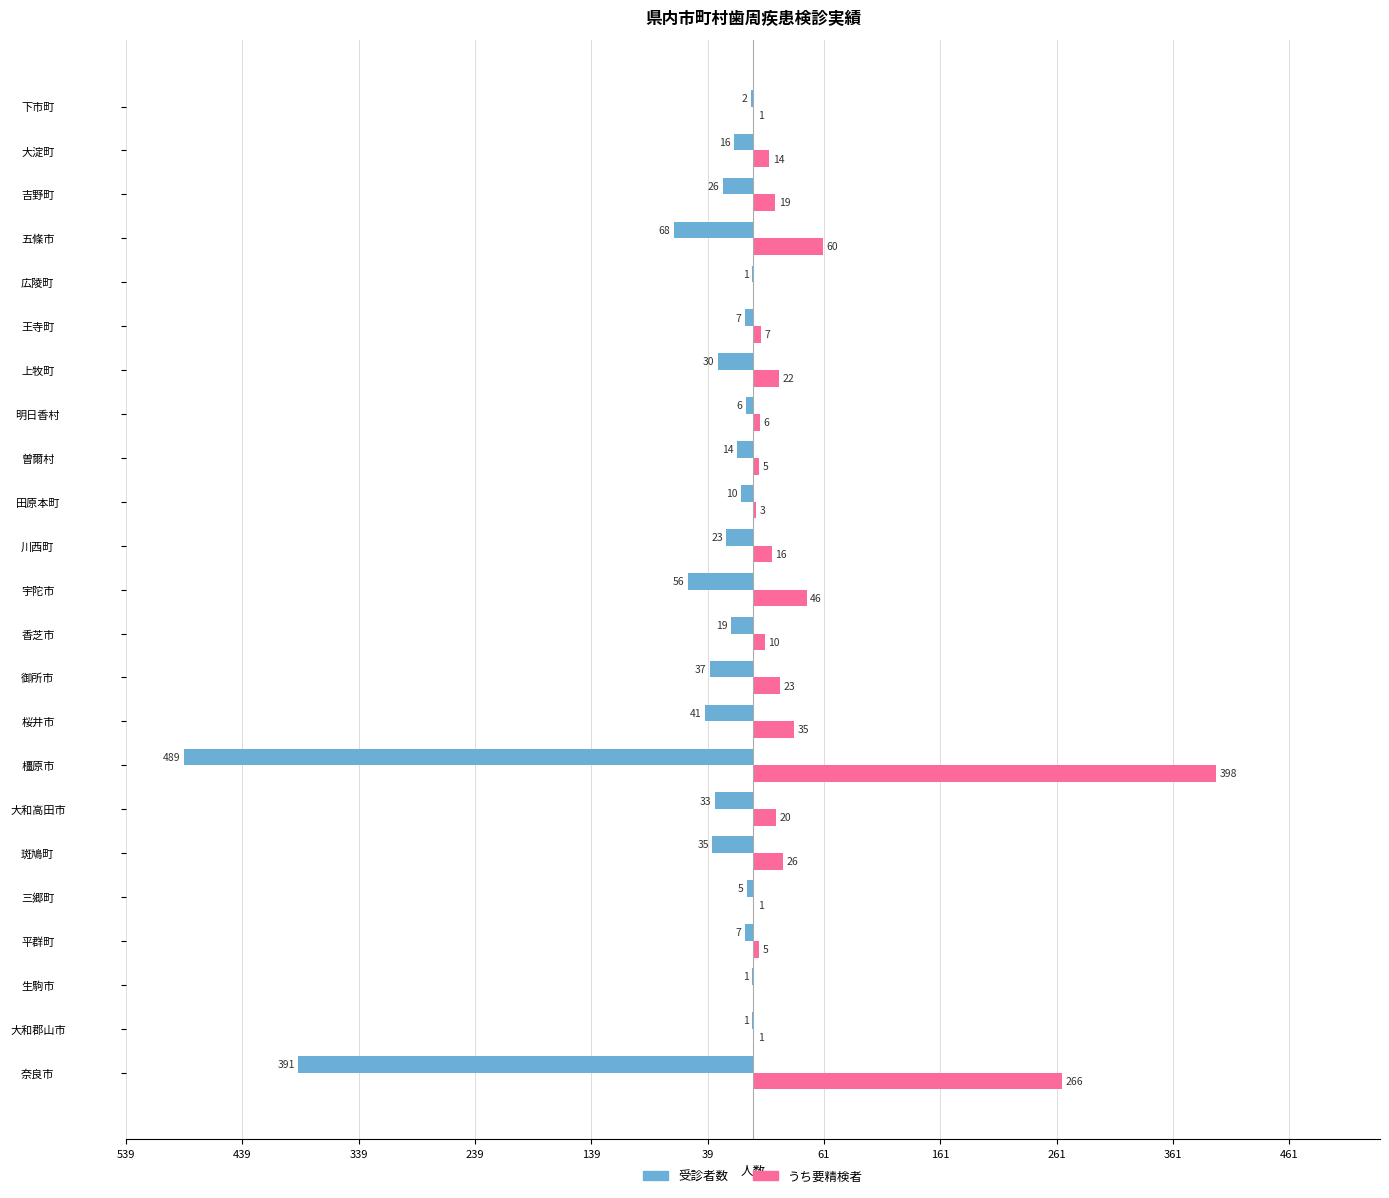

What are all the series names shown in the legend?

受診者数, うち要精検者